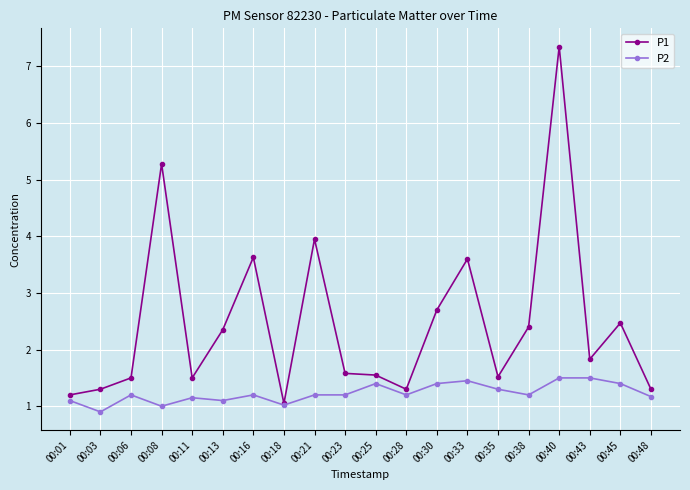

The value of P1 at 00:13 is 2.4. True or false?

True